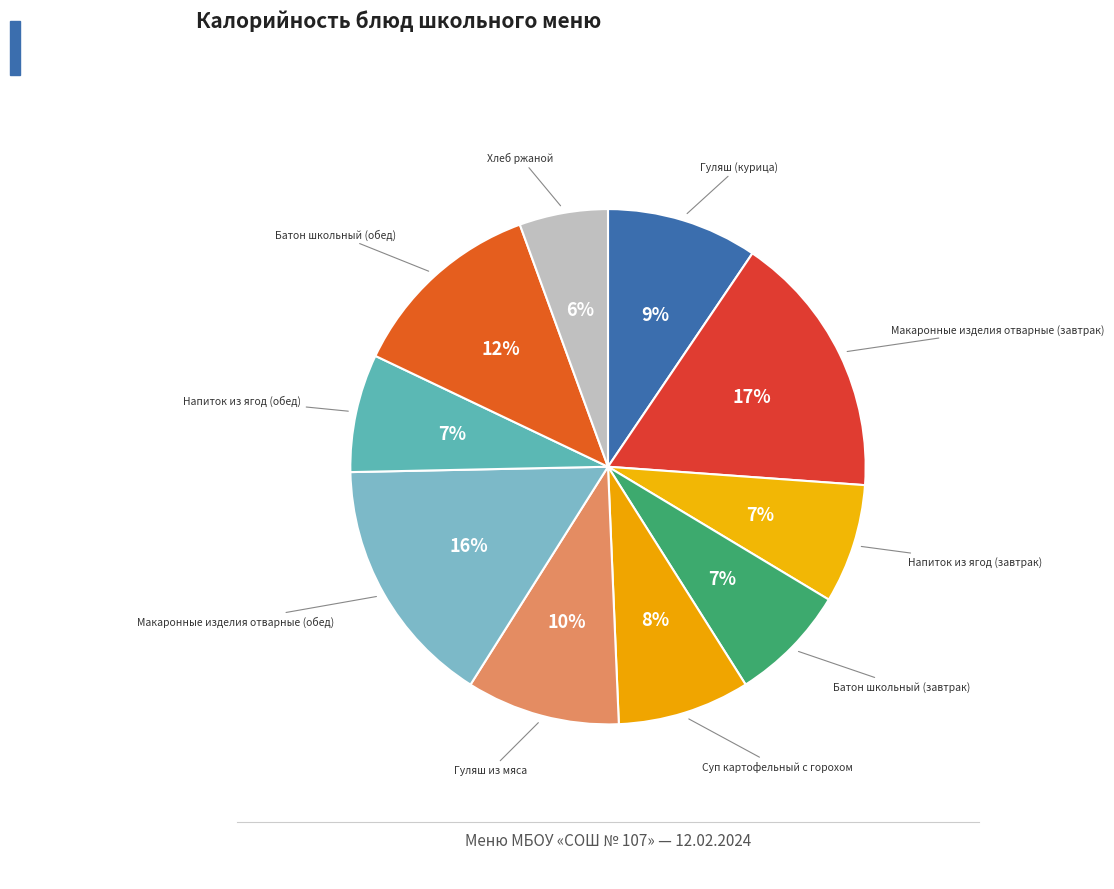

Which slice is the smallest?

Хлеб ржаной